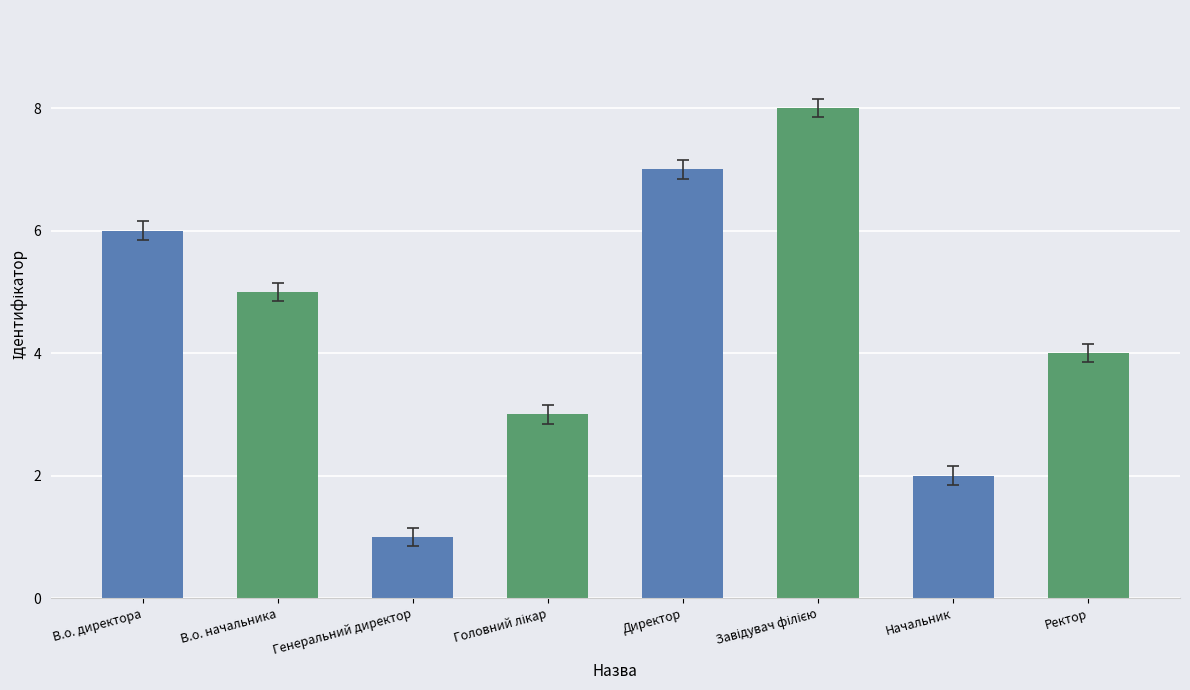

How many bars are there in total?

8